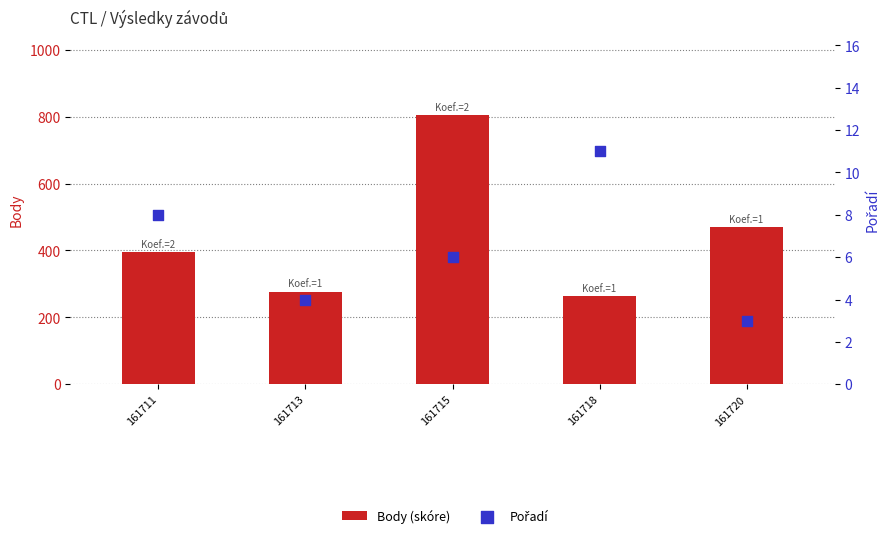

At how many categories does at least one series exceed 321?

3